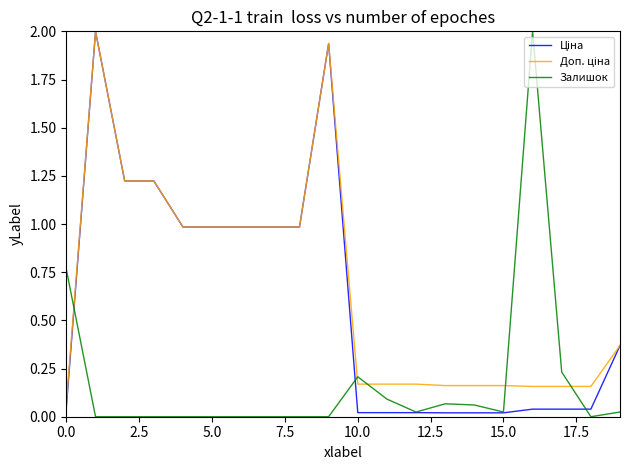

What is the maximum value shown in the chart?

2.0